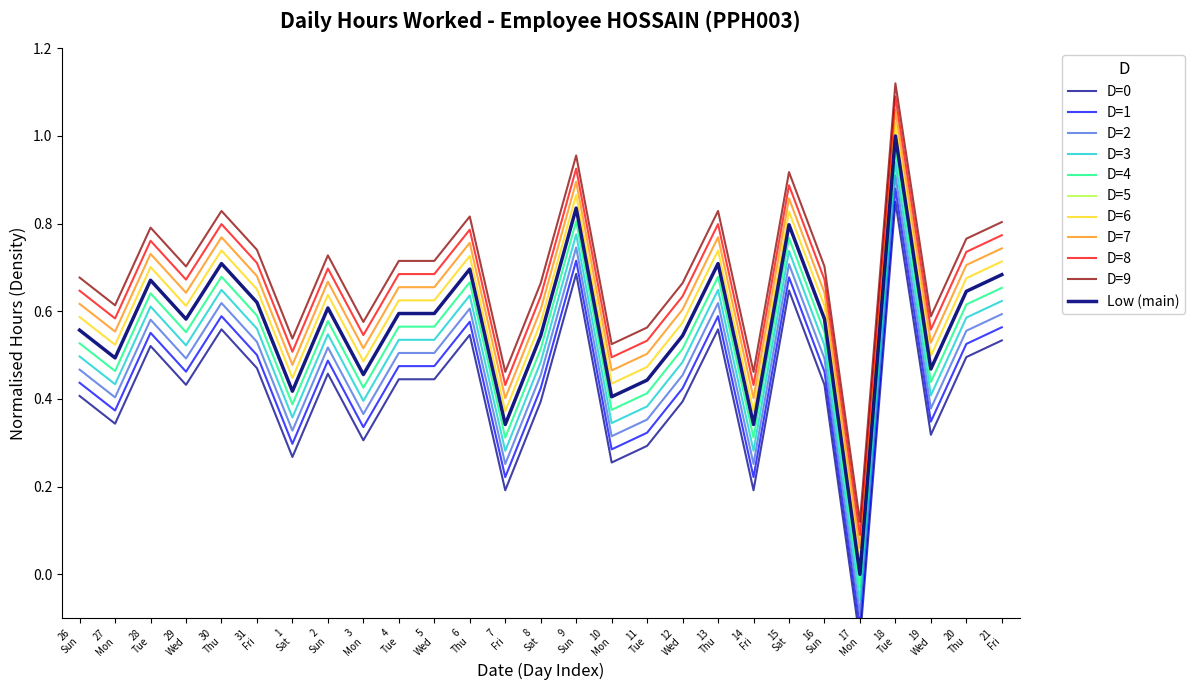

What is the label of the 26th point from the right?

27 Mon